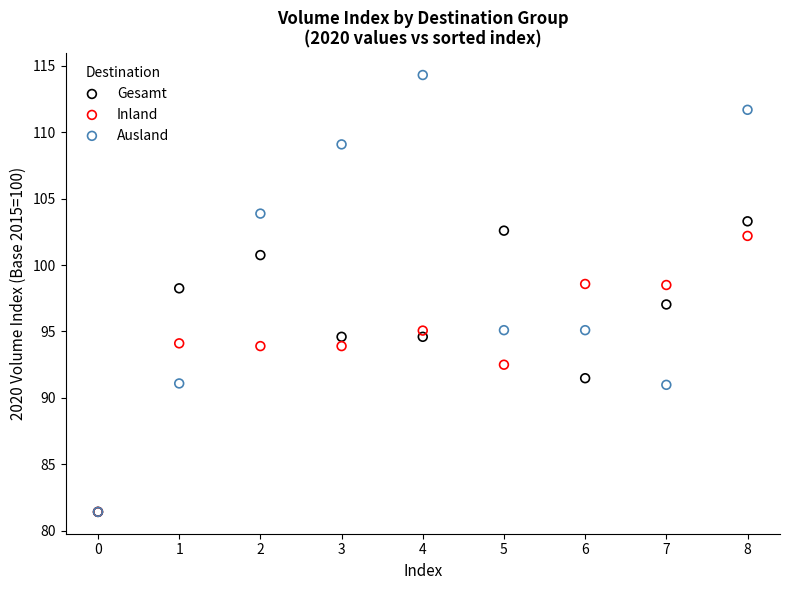

What are all the series names shown in the legend?

Gesamt, Inland, Ausland